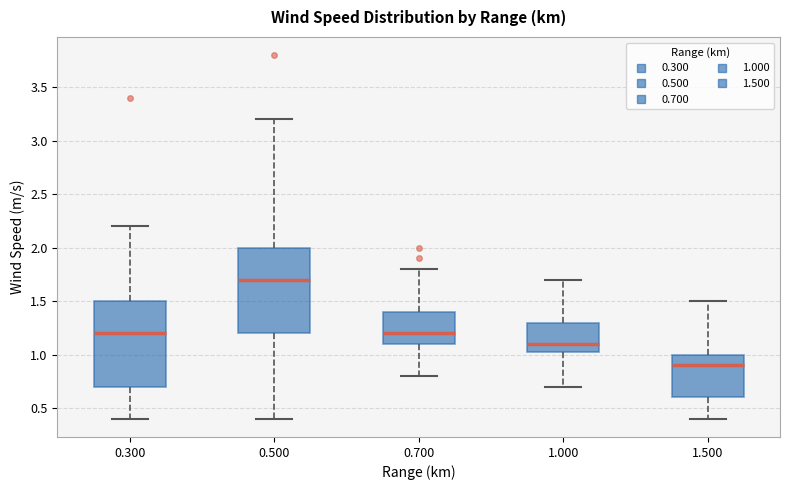

Reading left to right, read every box against the y-axis: the position of its median line, the range the box covers, and the ends of its whiskers. The values are not printed on the chart, so give them approximately, as read against the axis.

0.300: median 1.20, box 0.70 to 1.50, whiskers 0.40 to 2.20
0.500: median 1.70, box 1.20 to 2.00, whiskers 0.40 to 3.20
0.700: median 1.20, box 1.10 to 1.40, whiskers 0.80 to 1.80
1.000: median 1.10, box 1.05 to 1.30, whiskers 0.70 to 1.70
1.500: median 0.90, box 0.60 to 1.00, whiskers 0.40 to 1.50